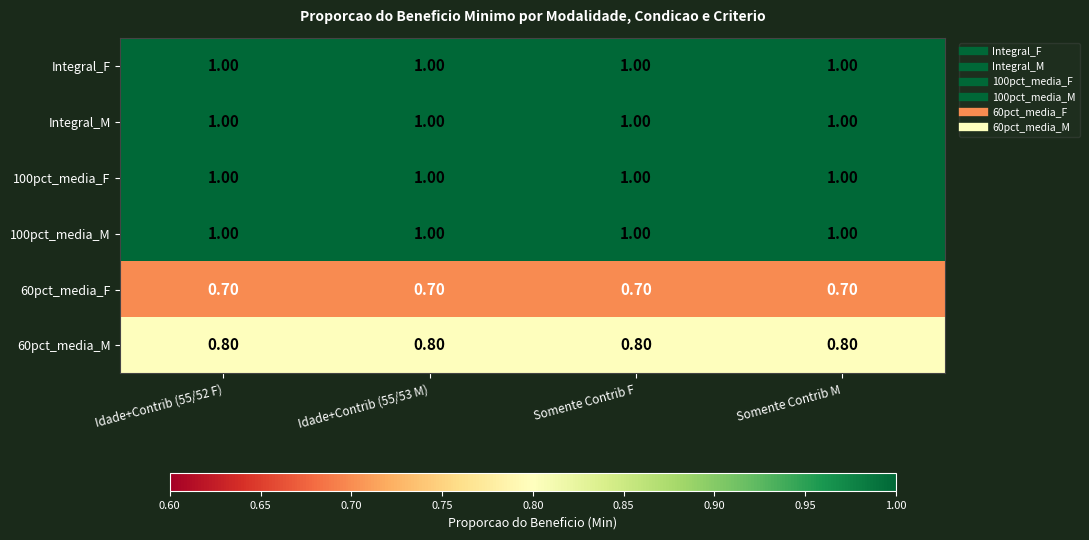

What is the spread (max minus min) of values at Somente Contrib M?

0.3